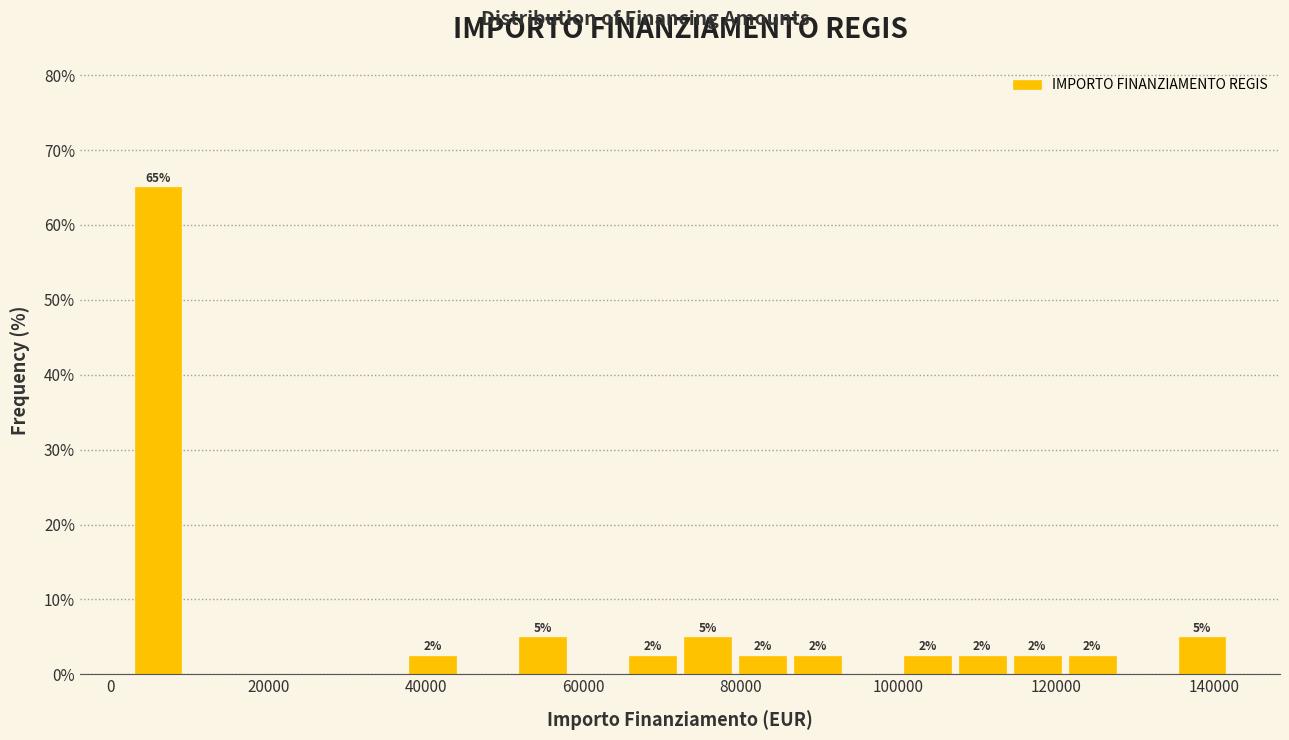

Read against the x-axis, roughly where is the centre of the tallest bar?

6000